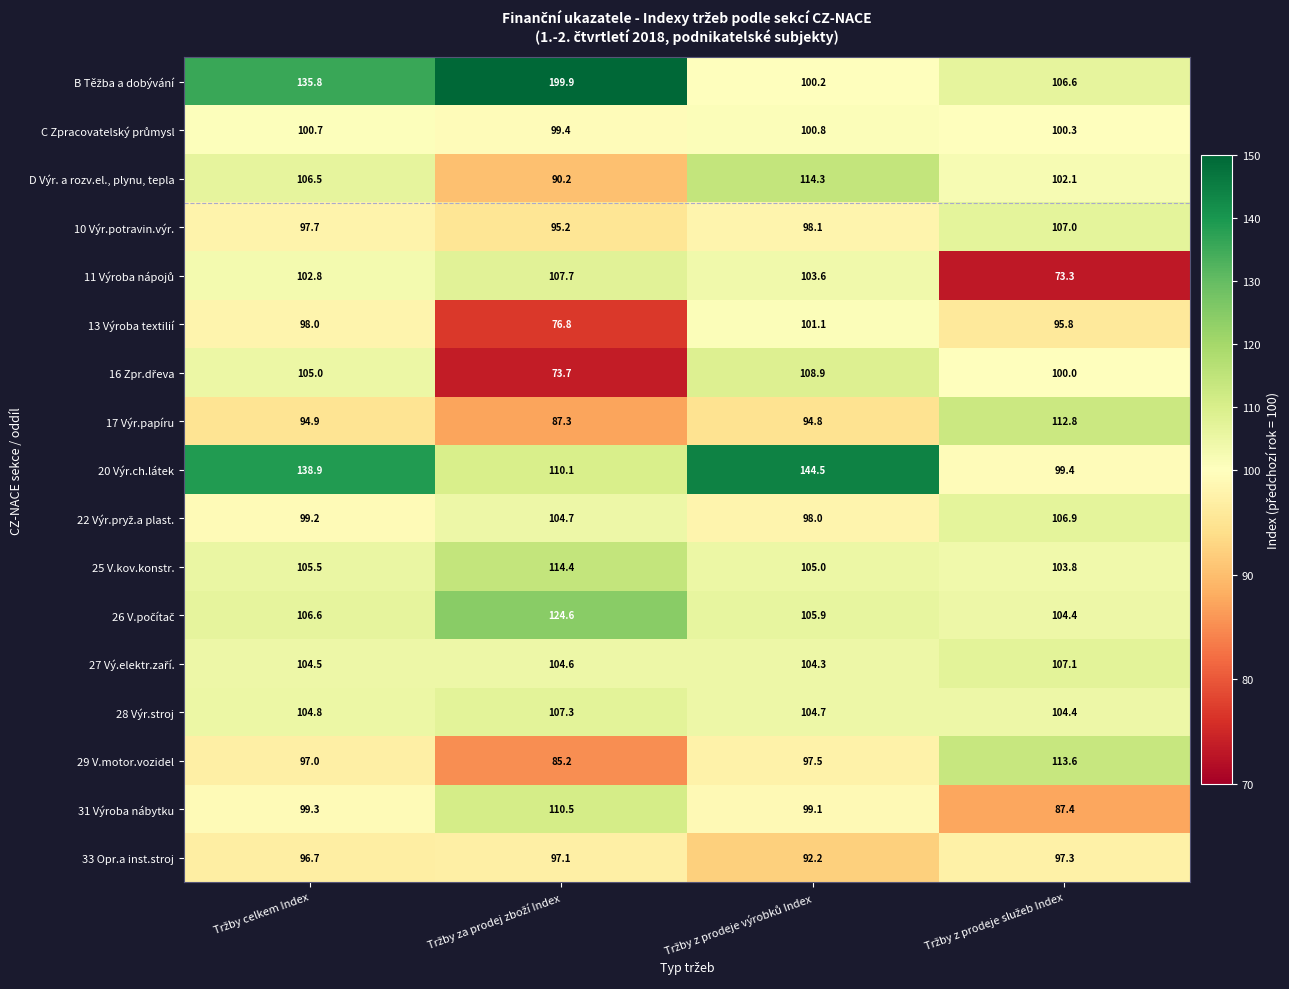

What is the smallest value displayed?

73.3